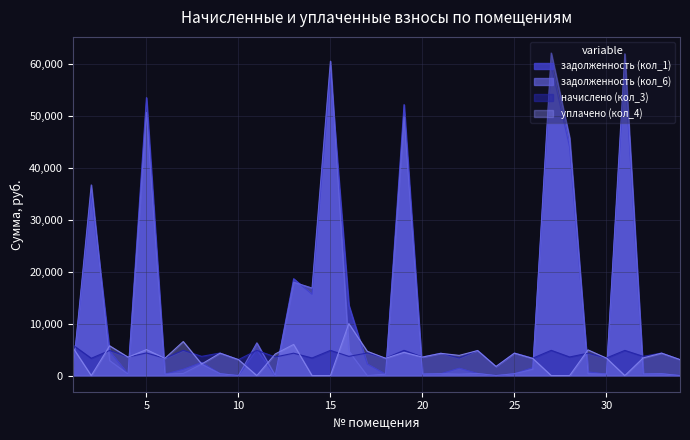

How many intersections are there between начислено (кол_3) and уплачено (кол_4)?

14